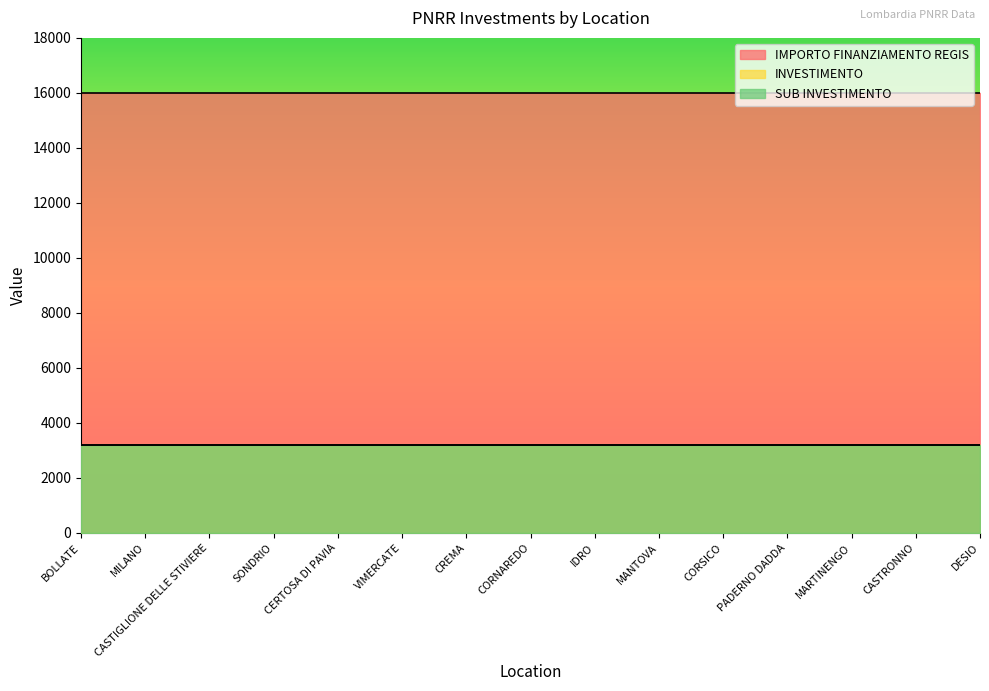

What position from the right is CORSICO?

5